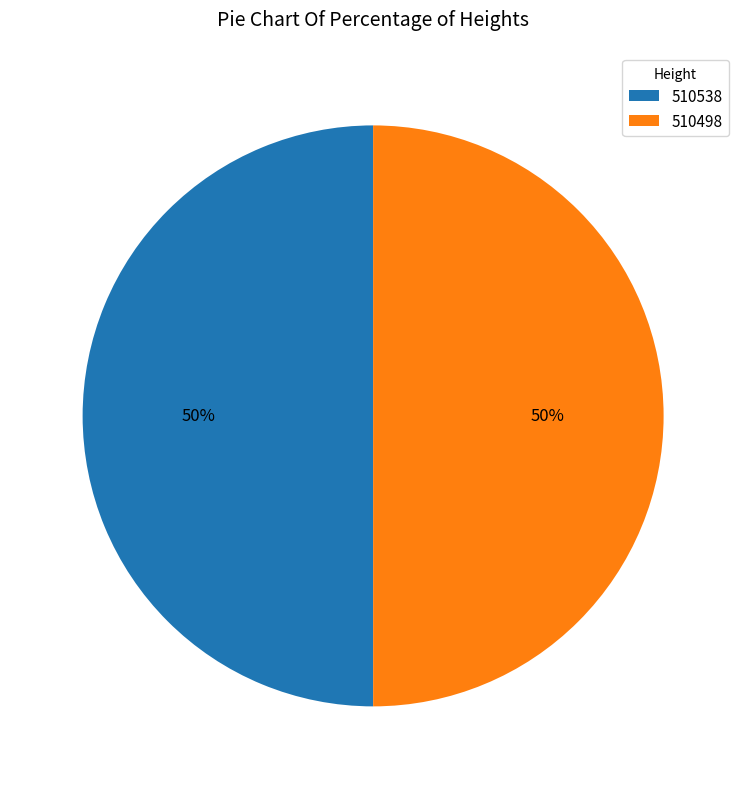

Approximately how many times larger is the value at 510538 compared to 510498?

1.0